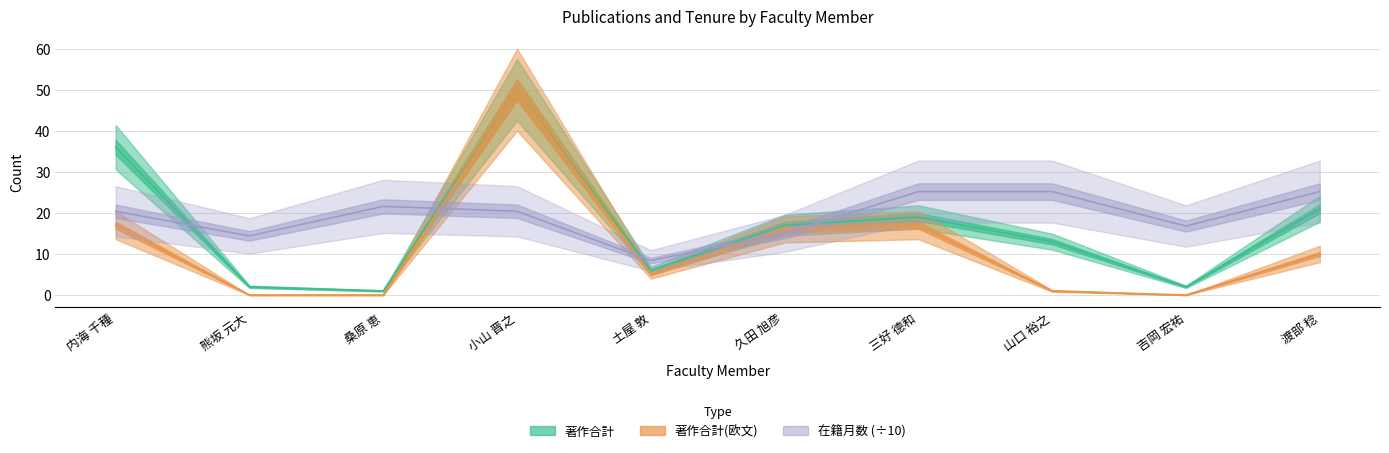

At which category does 著作合計(欧文) reach its first local peak?

小山 晋之